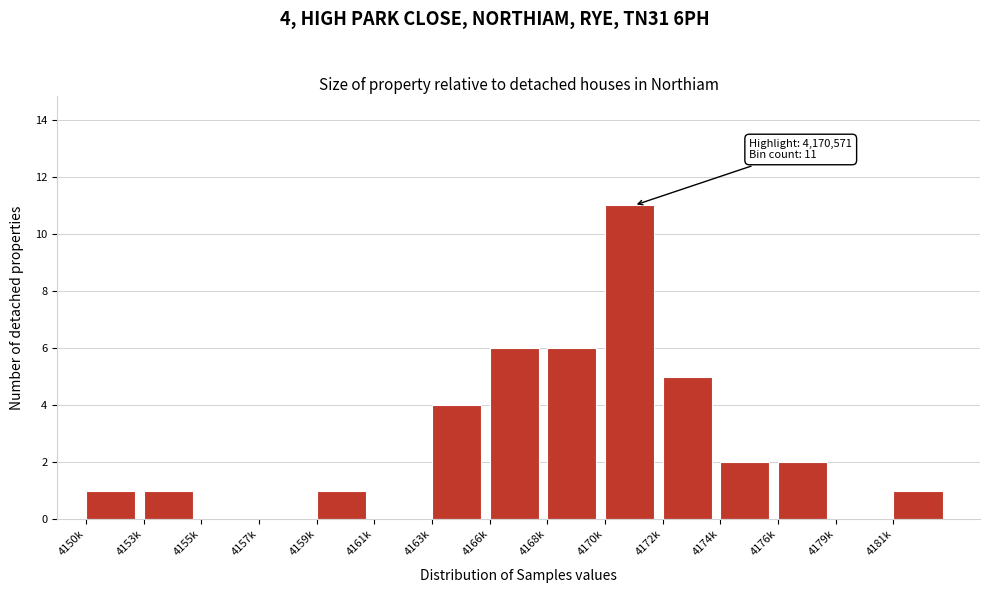

Reading left to right, list all the values displayed in this chart.

4150k=1	4153k=1	4155k=0	4157k=0	4159k=1	4161k=0	4163k=4	4166k=6	4168k=6	4170k=11	4172k=5	4174k=2	4176k=2	4179k=0	4181k=1